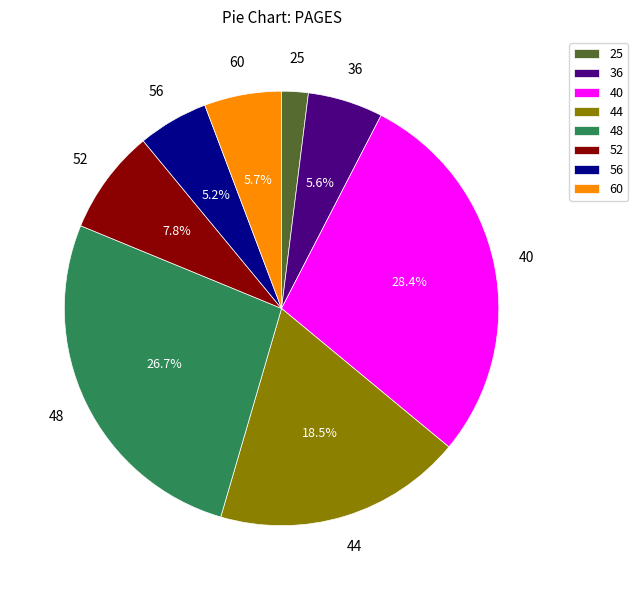

To the nearest percent, what percentage of the pie is 48?

27%